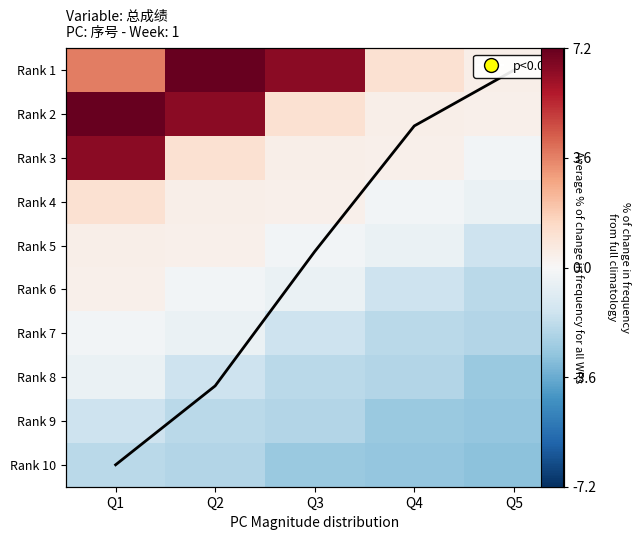

What is the approximate value of Rank 2 at Q3?

1.1